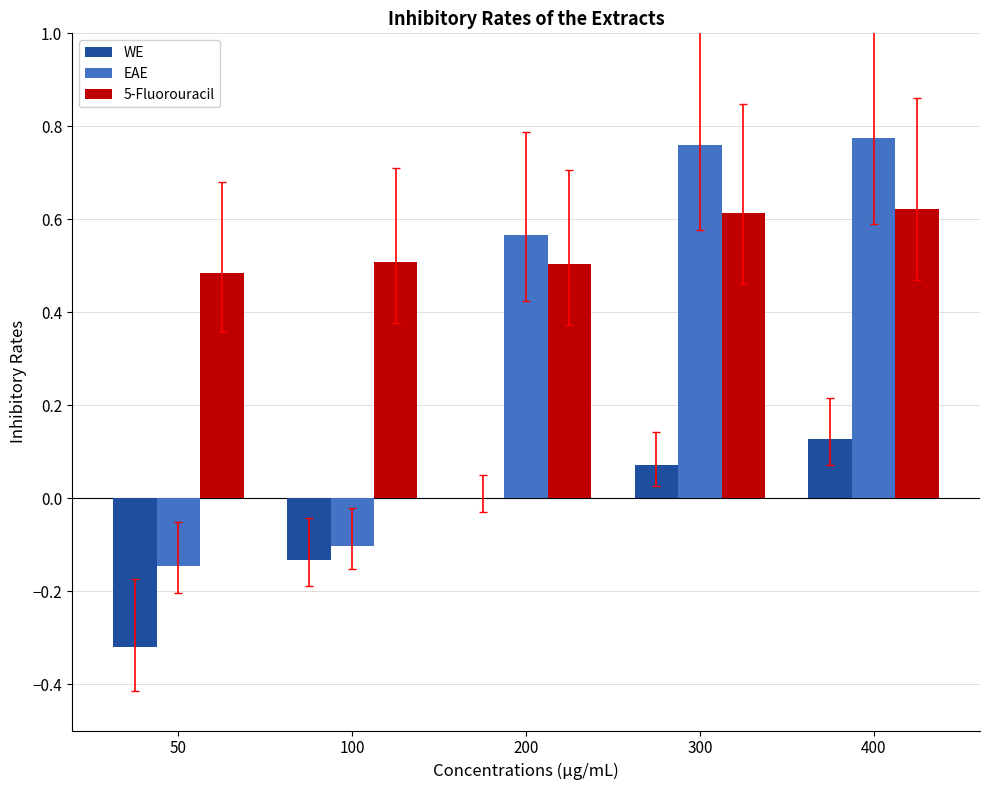

The value of EAE at 200 is 0.1. True or false?

False